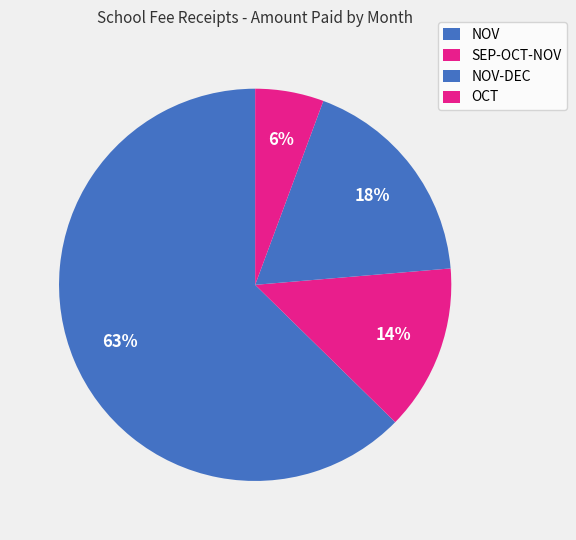

To the nearest percent, what is the average slice percentage?

25%